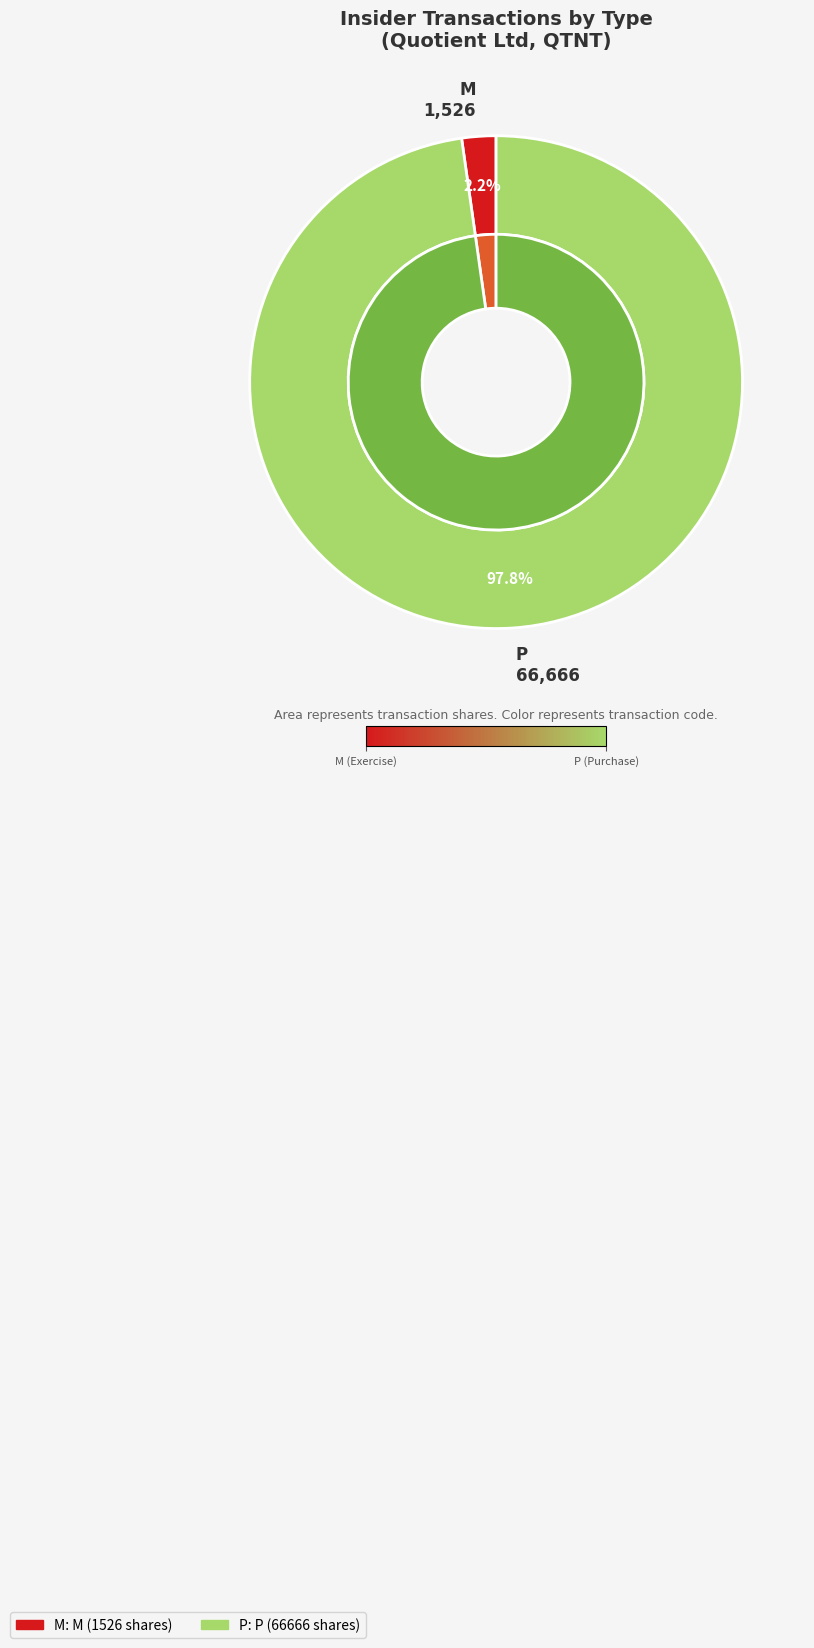

To the nearest percent, what is the average slice percentage?

50%